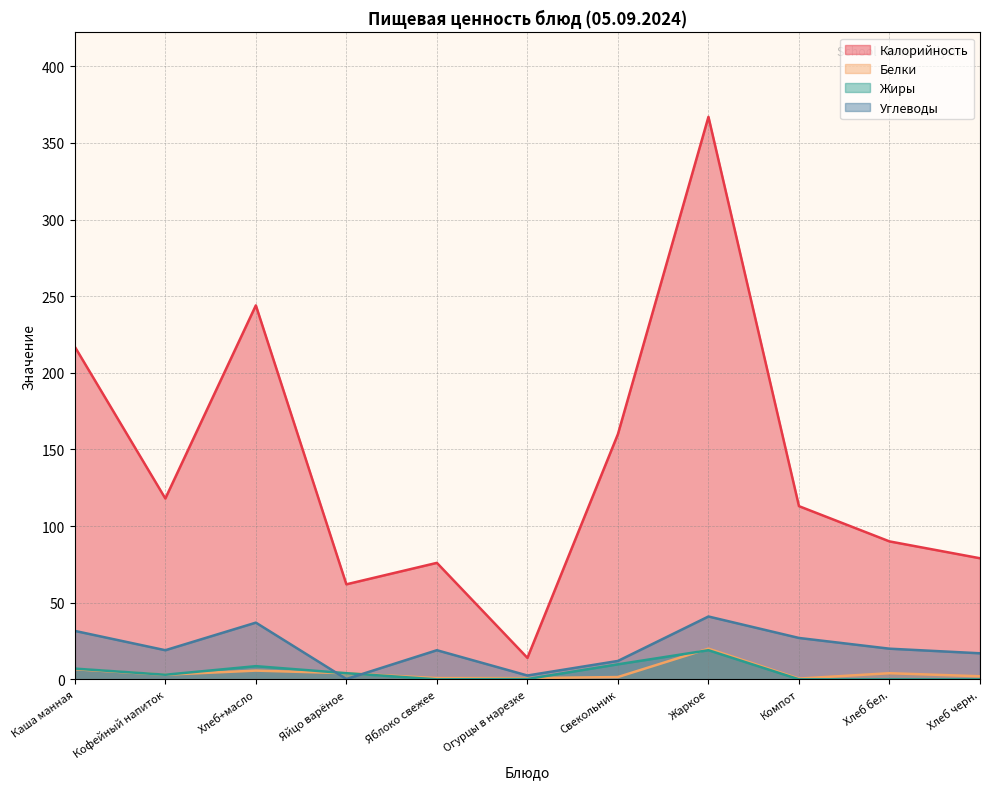

At how many categories does at least one series exceed 120?

4